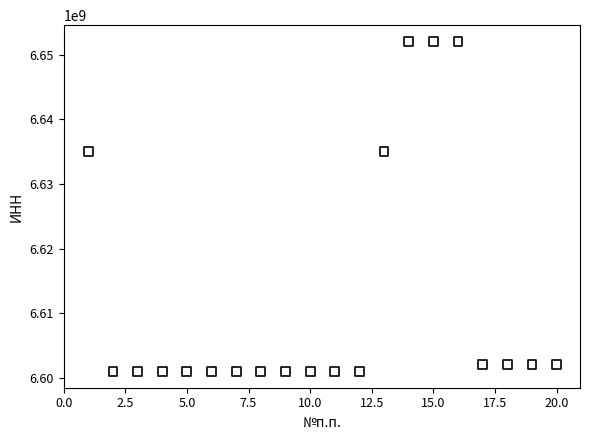

What is the range of X values (max minus min)?

19